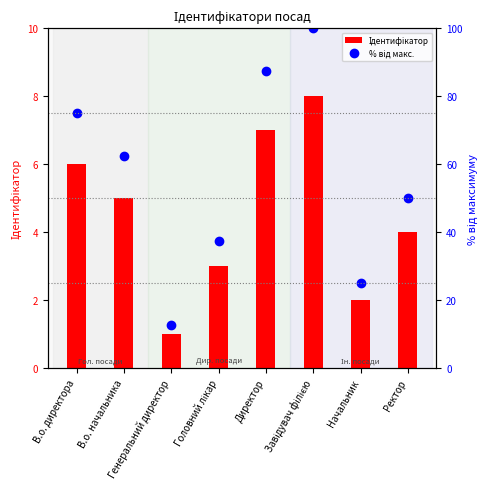

What is the spread (max minus min) of values at Начальник?

23.0